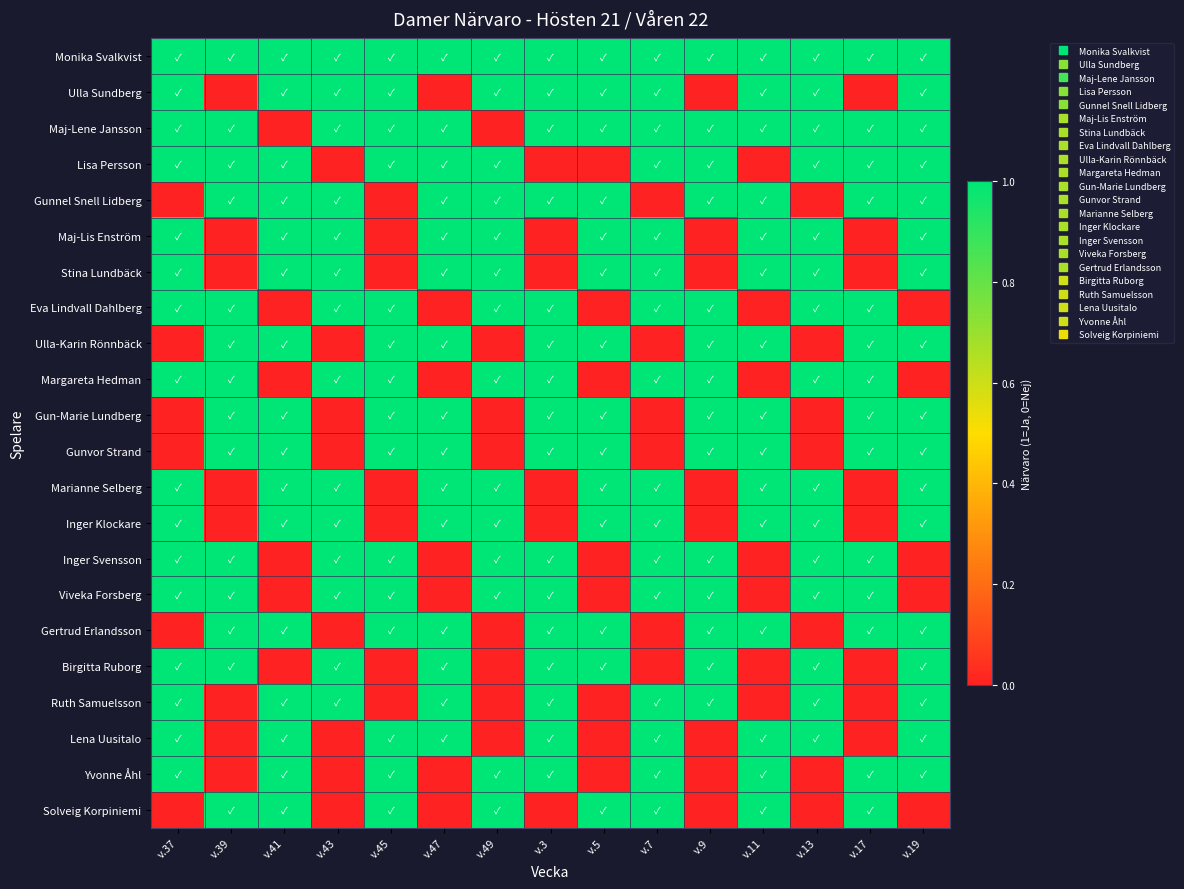

Reading left to right, what are all the values shown in this chart?

Monika Svalkvist: v.37=1	v.39=1	v.41=1	v.43=1	v.45=1	v.47=1	v.49=1	v.3=1	v.5=1	v.7=1	v.9=1	v.11=1	v.13=1	v.17=1	v.19=1
Ulla Sundberg: v.37=1	v.39=0	v.41=1	v.43=1	v.45=1	v.47=0	v.49=1	v.3=1	v.5=1	v.7=1	v.9=0	v.11=1	v.13=1	v.17=0	v.19=1
Maj-Lene Jansson: v.37=1	v.39=1	v.41=0	v.43=1	v.45=1	v.47=1	v.49=0	v.3=1	v.5=1	v.7=1	v.9=1	v.11=1	v.13=1	v.17=1	v.19=1
Lisa Persson: v.37=1	v.39=1	v.41=1	v.43=0	v.45=1	v.47=1	v.49=1	v.3=0	v.5=0	v.7=1	v.9=1	v.11=0	v.13=1	v.17=1	v.19=1
Gunnel Snell Lidberg: v.37=0	v.39=1	v.41=1	v.43=1	v.45=0	v.47=1	v.49=1	v.3=1	v.5=1	v.7=0	v.9=1	v.11=1	v.13=0	v.17=1	v.19=1
Maj-Lis Enström: v.37=1	v.39=0	v.41=1	v.43=1	v.45=0	v.47=1	v.49=1	v.3=0	v.5=1	v.7=1	v.9=0	v.11=1	v.13=1	v.17=0	v.19=1
Stina Lundbäck: v.37=1	v.39=0	v.41=1	v.43=1	v.45=0	v.47=1	v.49=1	v.3=0	v.5=1	v.7=1	v.9=0	v.11=1	v.13=1	v.17=0	v.19=1
Eva Lindvall Dahlberg: v.37=1	v.39=1	v.41=0	v.43=1	v.45=1	v.47=0	v.49=1	v.3=1	v.5=0	v.7=1	v.9=1	v.11=0	v.13=1	v.17=1	v.19=0
Ulla-Karin Rönnbäck: v.37=0	v.39=1	v.41=1	v.43=0	v.45=1	v.47=1	v.49=0	v.3=1	v.5=1	v.7=0	v.9=1	v.11=1	v.13=0	v.17=1	v.19=1
Margareta Hedman: v.37=1	v.39=1	v.41=0	v.43=1	v.45=1	v.47=0	v.49=1	v.3=1	v.5=0	v.7=1	v.9=1	v.11=0	v.13=1	v.17=1	v.19=0
Gun-Marie Lundberg: v.37=0	v.39=1	v.41=1	v.43=0	v.45=1	v.47=1	v.49=0	v.3=1	v.5=1	v.7=0	v.9=1	v.11=1	v.13=0	v.17=1	v.19=1
Gunvor Strand: v.37=0	v.39=1	v.41=1	v.43=0	v.45=1	v.47=1	v.49=0	v.3=1	v.5=1	v.7=0	v.9=1	v.11=1	v.13=0	v.17=1	v.19=1
Marianne Selberg: v.37=1	v.39=0	v.41=1	v.43=1	v.45=0	v.47=1	v.49=1	v.3=0	v.5=1	v.7=1	v.9=0	v.11=1	v.13=1	v.17=0	v.19=1
Inger Klockare: v.37=1	v.39=0	v.41=1	v.43=1	v.45=0	v.47=1	v.49=1	v.3=0	v.5=1	v.7=1	v.9=0	v.11=1	v.13=1	v.17=0	v.19=1
Inger Svensson: v.37=1	v.39=1	v.41=0	v.43=1	v.45=1	v.47=0	v.49=1	v.3=1	v.5=0	v.7=1	v.9=1	v.11=0	v.13=1	v.17=1	v.19=0
Viveka Forsberg: v.37=1	v.39=1	v.41=0	v.43=1	v.45=1	v.47=0	v.49=1	v.3=1	v.5=0	v.7=1	v.9=1	v.11=0	v.13=1	v.17=1	v.19=0
Gertrud Erlandsson: v.37=0	v.39=1	v.41=1	v.43=0	v.45=1	v.47=1	v.49=0	v.3=1	v.5=1	v.7=0	v.9=1	v.11=1	v.13=0	v.17=1	v.19=1
Birgitta Ruborg: v.37=1	v.39=1	v.41=0	v.43=1	v.45=0	v.47=1	v.49=0	v.3=1	v.5=1	v.7=0	v.9=1	v.11=0	v.13=1	v.17=0	v.19=1
Ruth Samuelsson: v.37=1	v.39=0	v.41=1	v.43=1	v.45=0	v.47=1	v.49=0	v.3=1	v.5=0	v.7=1	v.9=1	v.11=0	v.13=1	v.17=0	v.19=1
Lena Uusitalo: v.37=1	v.39=0	v.41=1	v.43=0	v.45=1	v.47=1	v.49=0	v.3=1	v.5=0	v.7=1	v.9=0	v.11=1	v.13=1	v.17=0	v.19=1
Yvonne Åhl: v.37=1	v.39=0	v.41=1	v.43=0	v.45=1	v.47=0	v.49=1	v.3=1	v.5=0	v.7=1	v.9=0	v.11=1	v.13=0	v.17=1	v.19=1
Solveig Korpiniemi: v.37=0	v.39=1	v.41=1	v.43=0	v.45=1	v.47=0	v.49=1	v.3=0	v.5=1	v.7=1	v.9=0	v.11=1	v.13=0	v.17=1	v.19=0